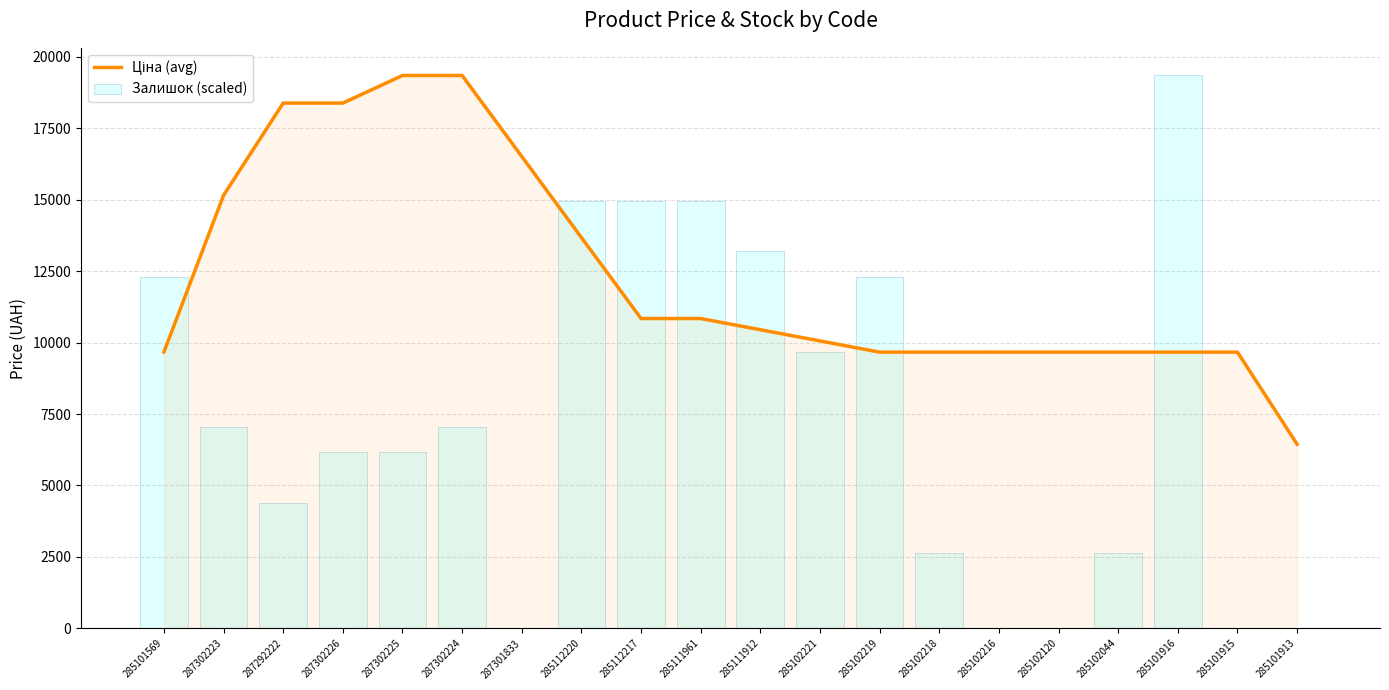

Where does the Залишок (scaled) series first go above 7033?

285101569